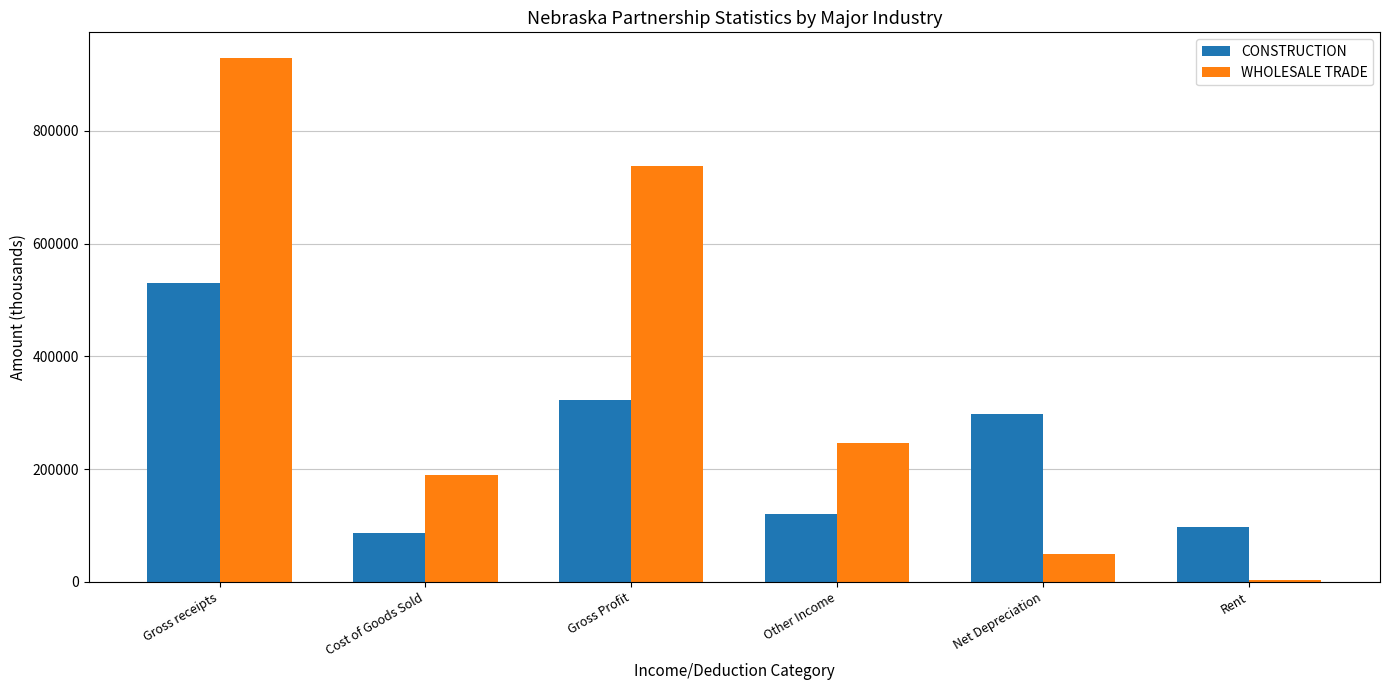

Reading left to right, transcribe all the data shown in this chart.

CONSTRUCTION: 530110.9	86868.4	323248.7	119993.8	297046.7	96548.0
WHOLESALE TRADE: 928327.3	189978.1	738349.2	246825.3	50030.7	3829.2